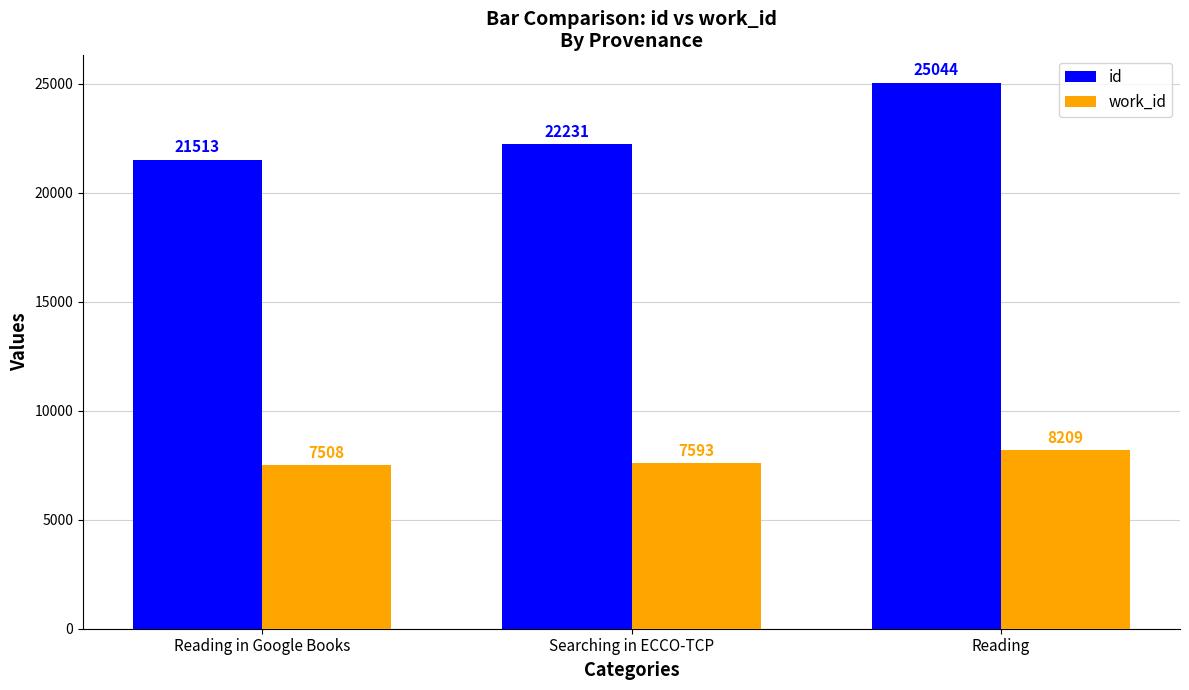

What position from the left is Reading in Google Books?

1